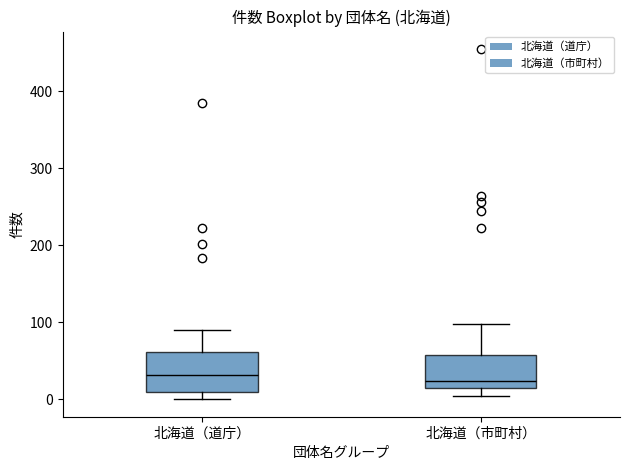

Reading left to right, transcribe this box plot: for each box, give where its median line is, the range the box spans, and where its two whiskers end, as read against the y-axis. The values are not printed on the chart, so give them approximately, as read against the axis.

北海道（道庁）: median 30, box 10 to 60, whiskers 0 to 90
北海道（市町村）: median 20, box 10 to 60, whiskers 0 to 100